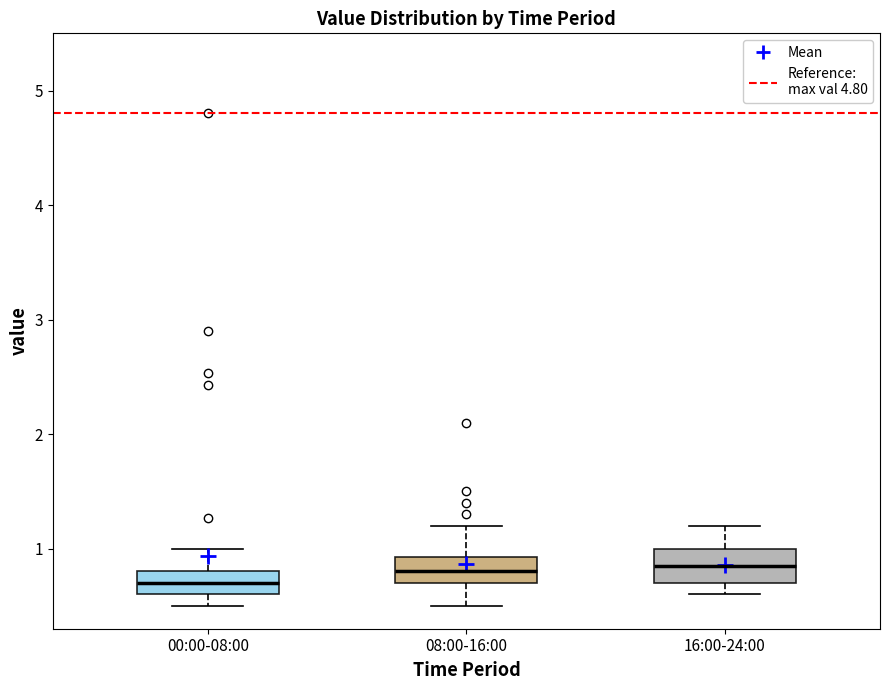

Reading left to right, read every box against the y-axis: the position of its median line, the range the box covers, and the ends of its whiskers. The values are not printed on the chart, so give them approximately, as read against the axis.

00:00-08:00: median 0.7, box 0.6 to 0.8, whiskers 0.5 to 1.0
08:00-16:00: median 0.8, box 0.7 to 0.9, whiskers 0.5 to 1.2
16:00-24:00: median 0.9, box 0.7 to 1.0, whiskers 0.6 to 1.2